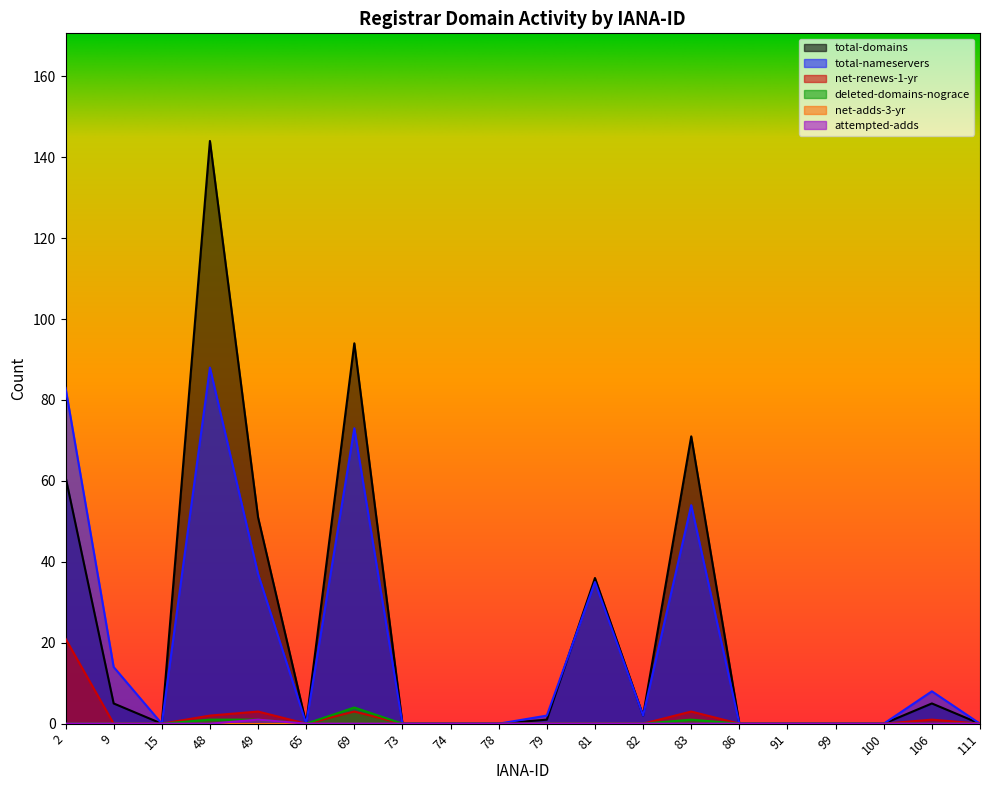

Which label corresponds to the largest value in the chart?

48